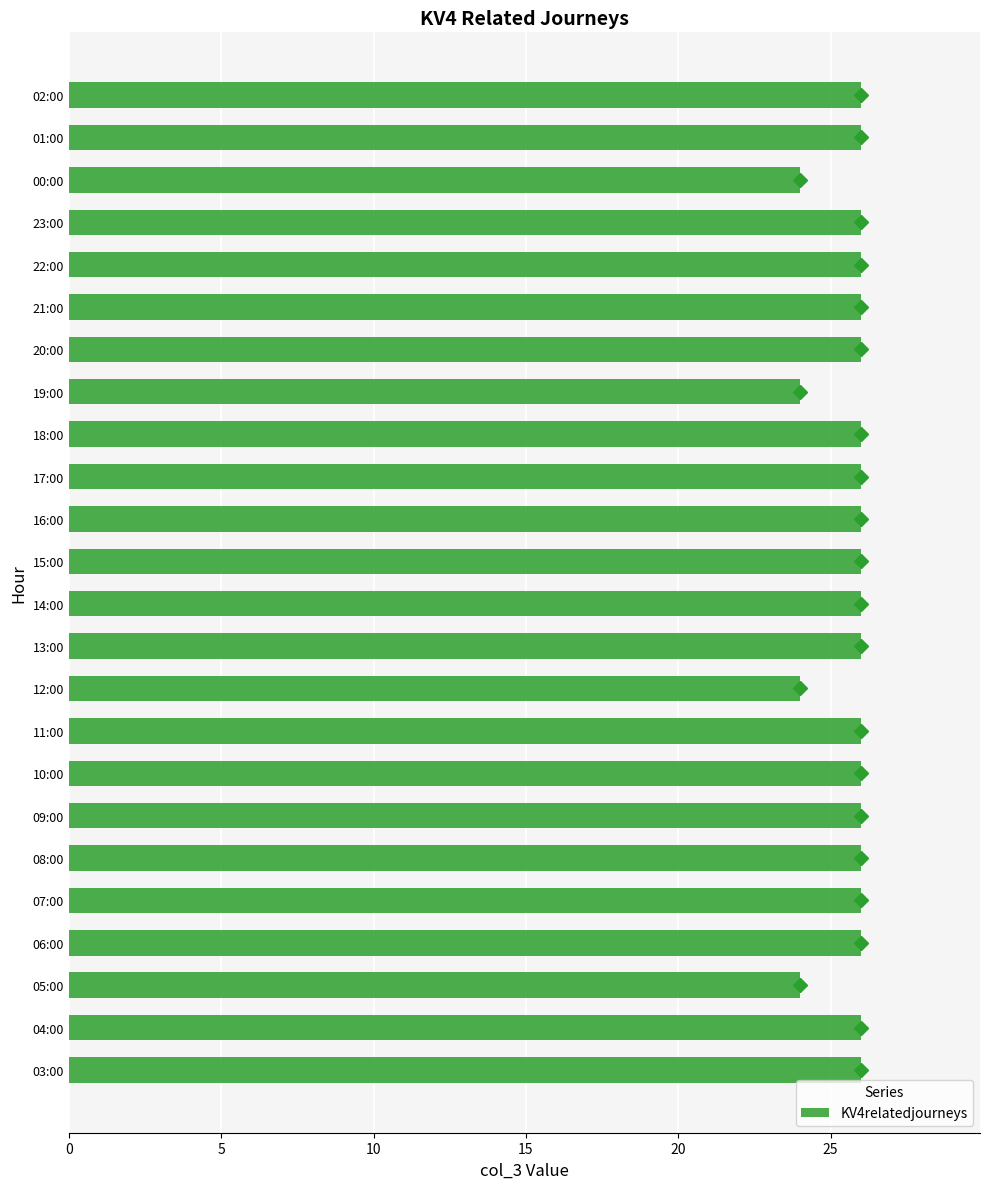

True or false: KV4relatedjourneys has a value of 13 at 04:00.

False